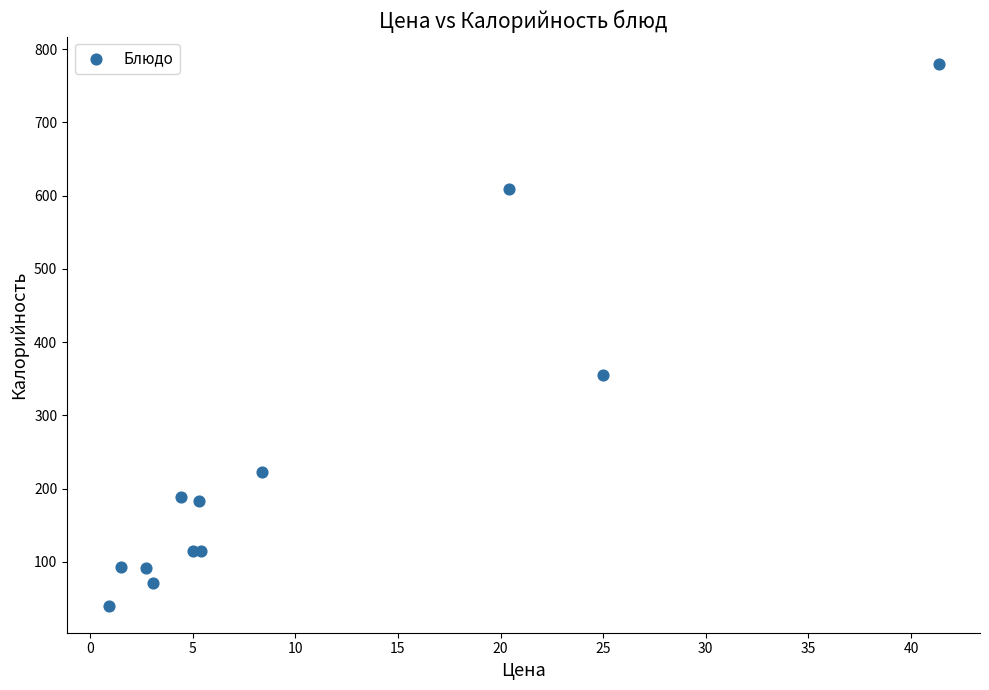

What Y value in the scatter plot is closest to 410?

354.4